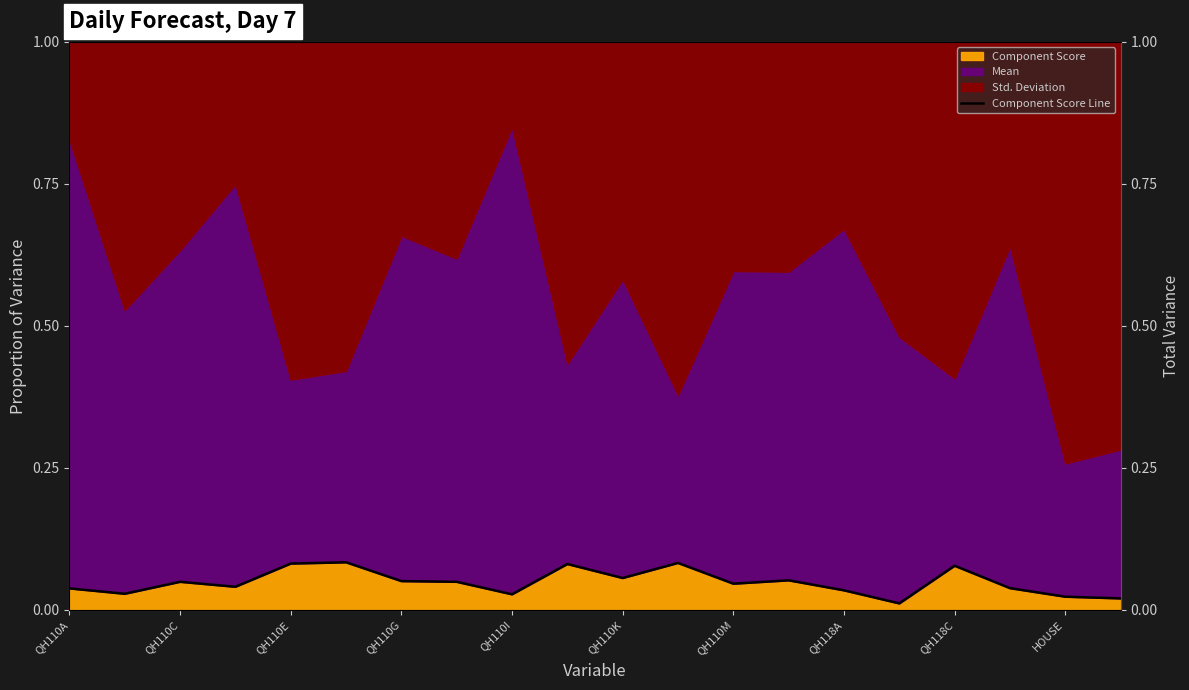

How many lines are shown in the chart?

1